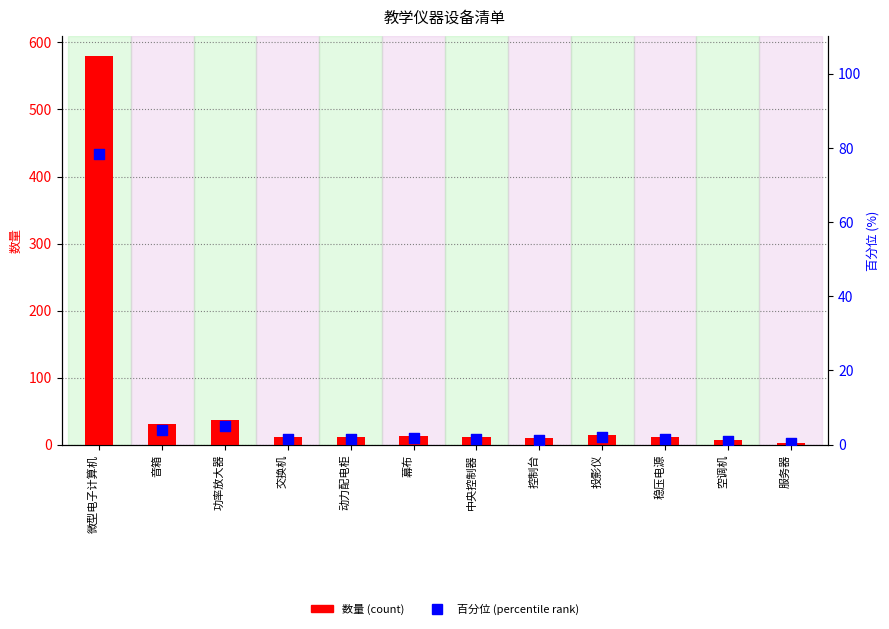

At which category is the sum across all series the highest?

微型电子计算机